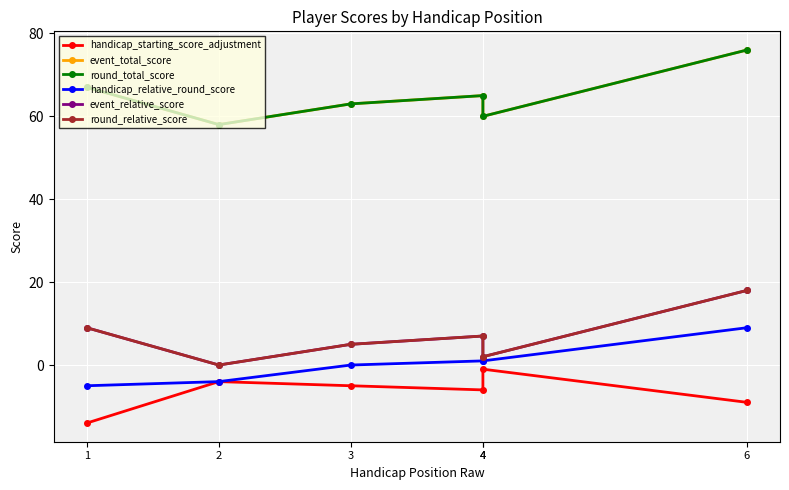

At which category does round_relative_score reach its first local peak?

4